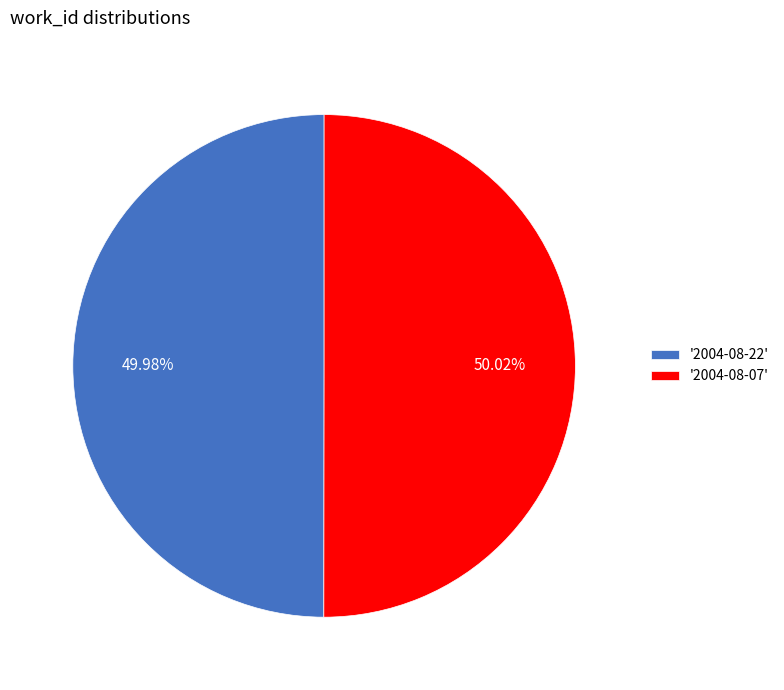

Combined, do '2004-08-22' and '2004-08-07' account for over 50%?

Yes